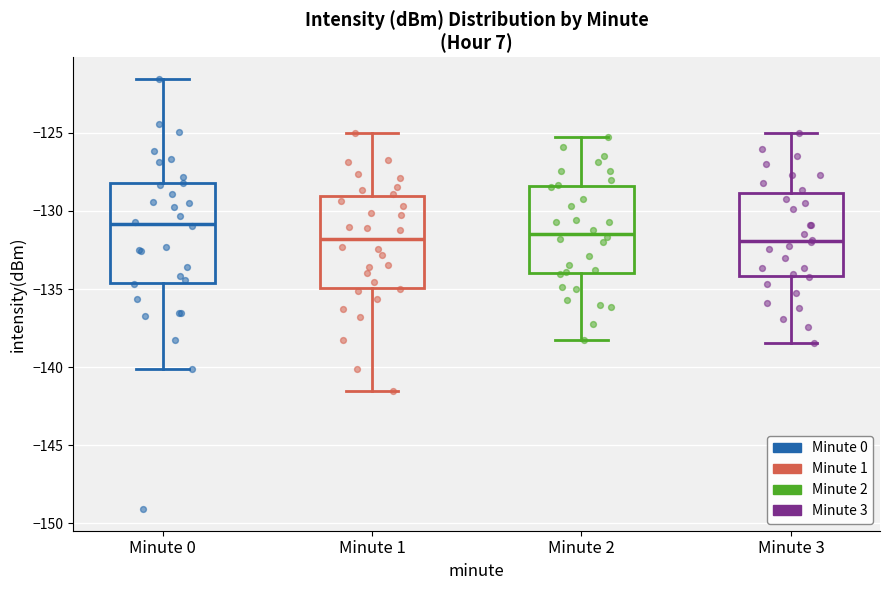

Reading left to right, transcribe this box plot: for each box, give where its median line is, the range the box spans, and where its two whiskers end, as read against the y-axis. The values are not printed on the chart, so give them approximately, as read against the axis.

Minute 0: median -131.0, box -134.5 to -128.0, whiskers -140.0 to -121.5
Minute 1: median -132.0, box -135.0 to -129.0, whiskers -141.5 to -125.0
Minute 2: median -131.5, box -134.0 to -128.5, whiskers -138.0 to -125.0
Minute 3: median -132.0, box -134.0 to -129.0, whiskers -138.5 to -125.0